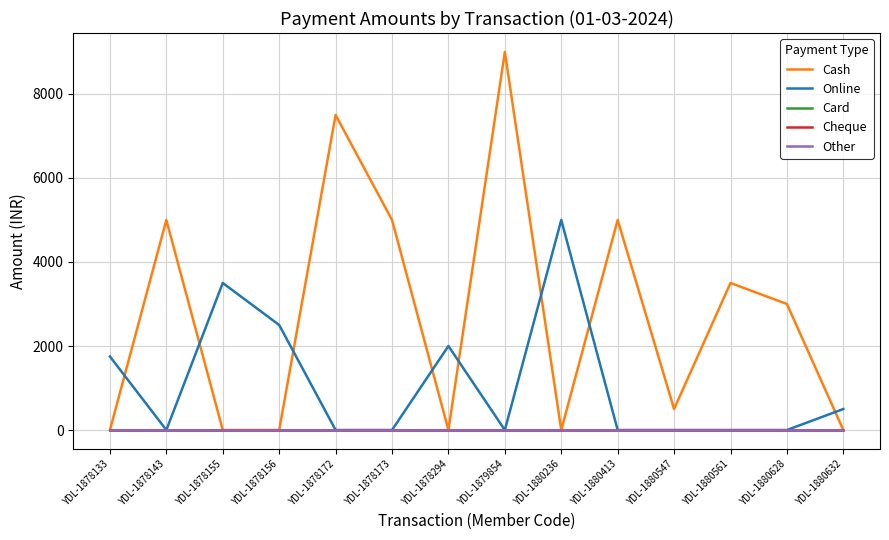

What is the spread (max minus min) of values at YDL-1878156?

2500